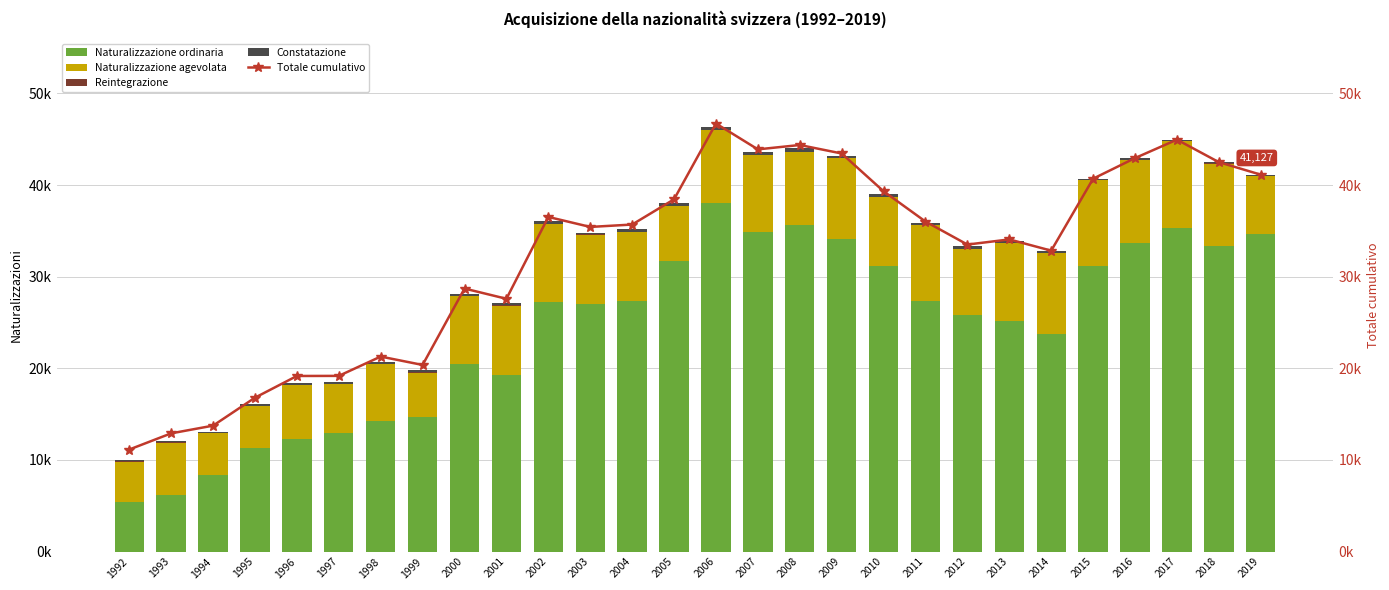

Where does the Reintegrazione series first go above 16?

1992